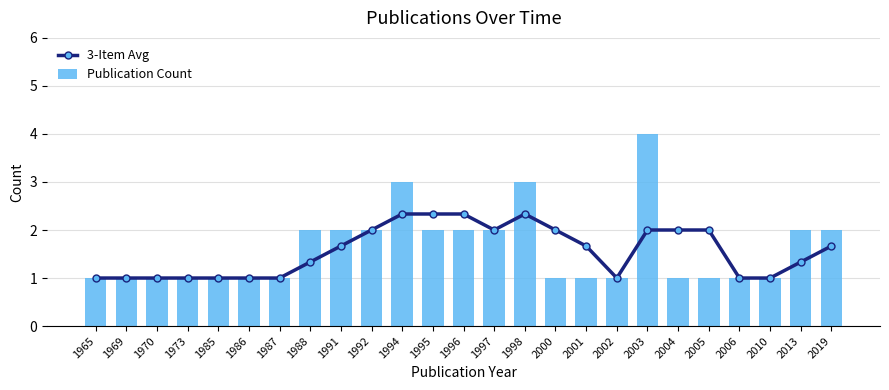

Which series changed the most between 1997 and 2002?

3-Item Avg